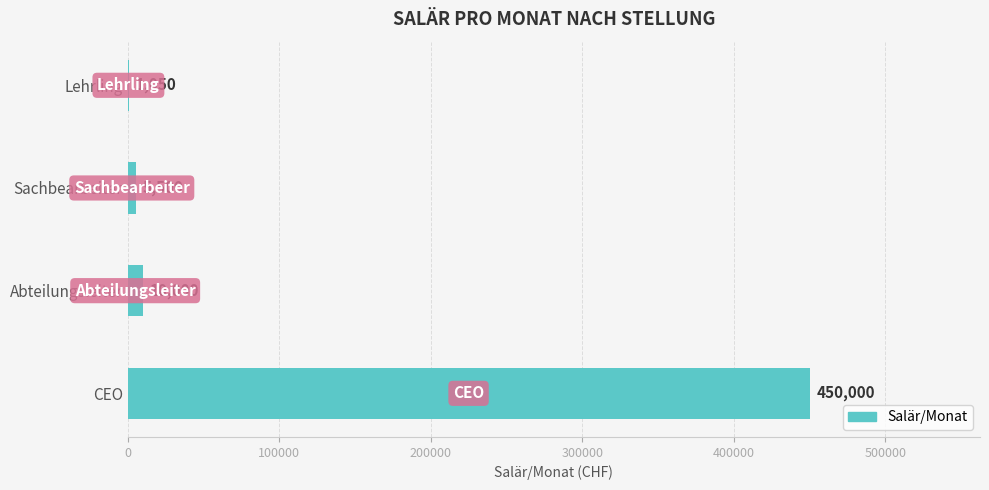

How many distinct data groups are displayed?

1